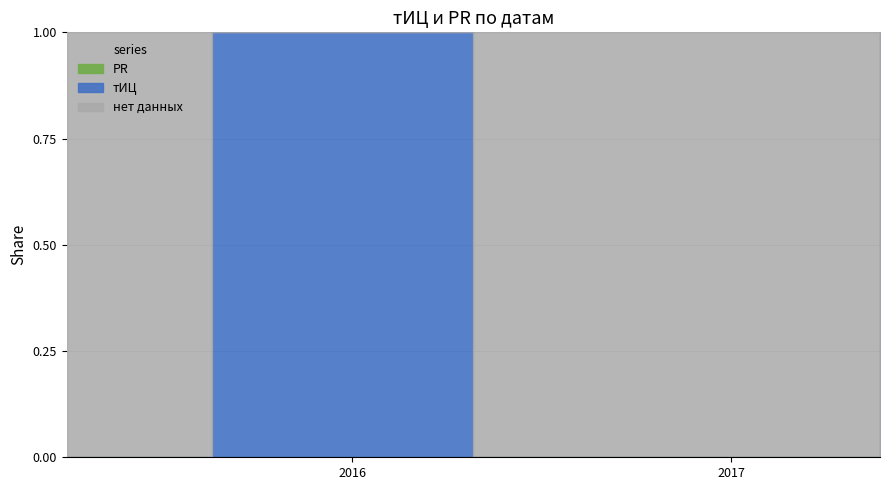

True or false: PR and тИЦ cross at least once.

False